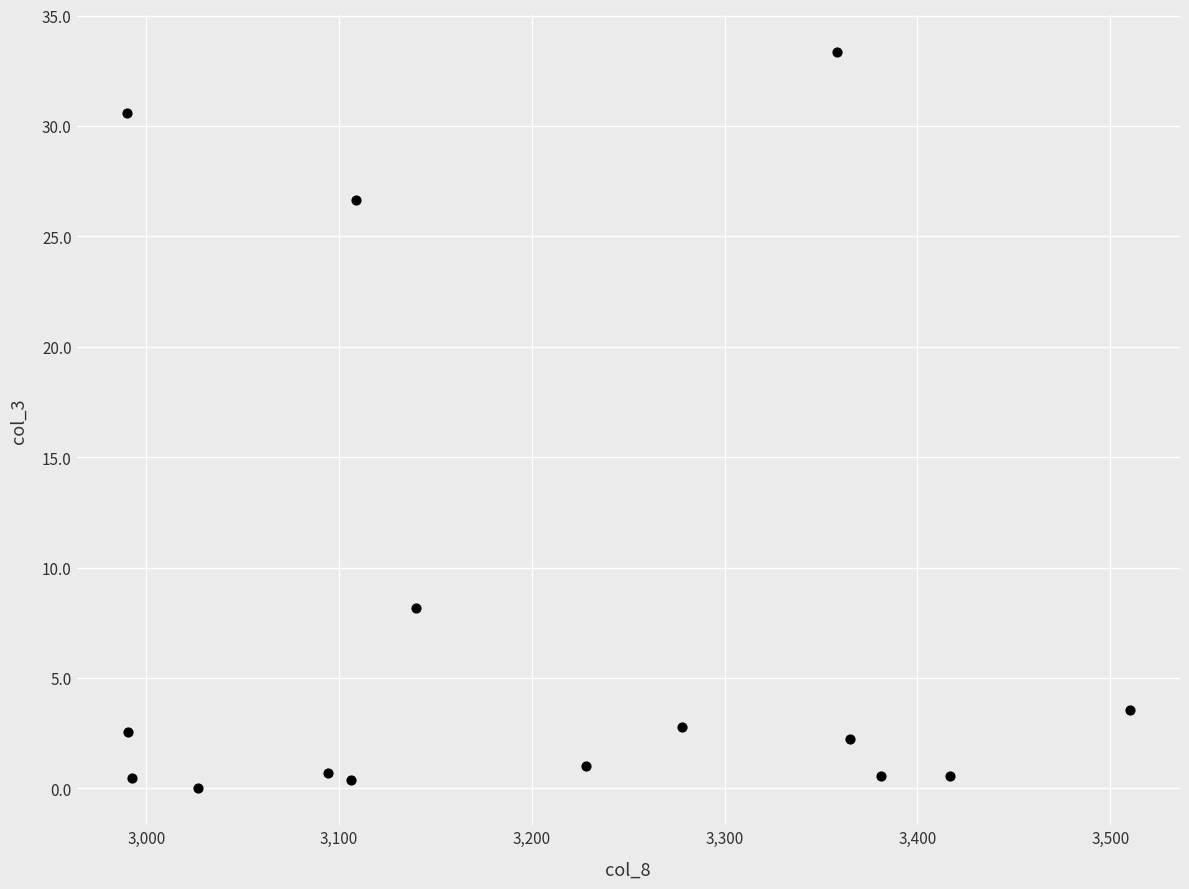

What Y value in the scatter plot is closest to 16?

8.2